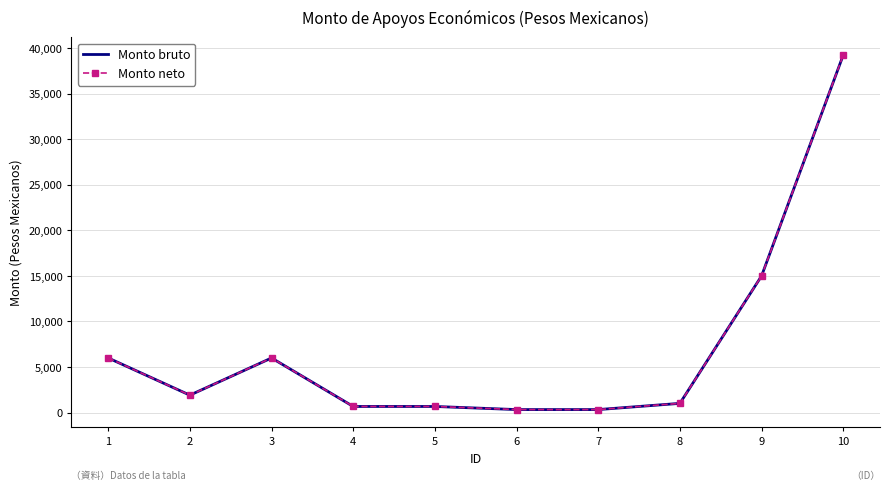

Which series has the largest total across all categories?

Monto bruto